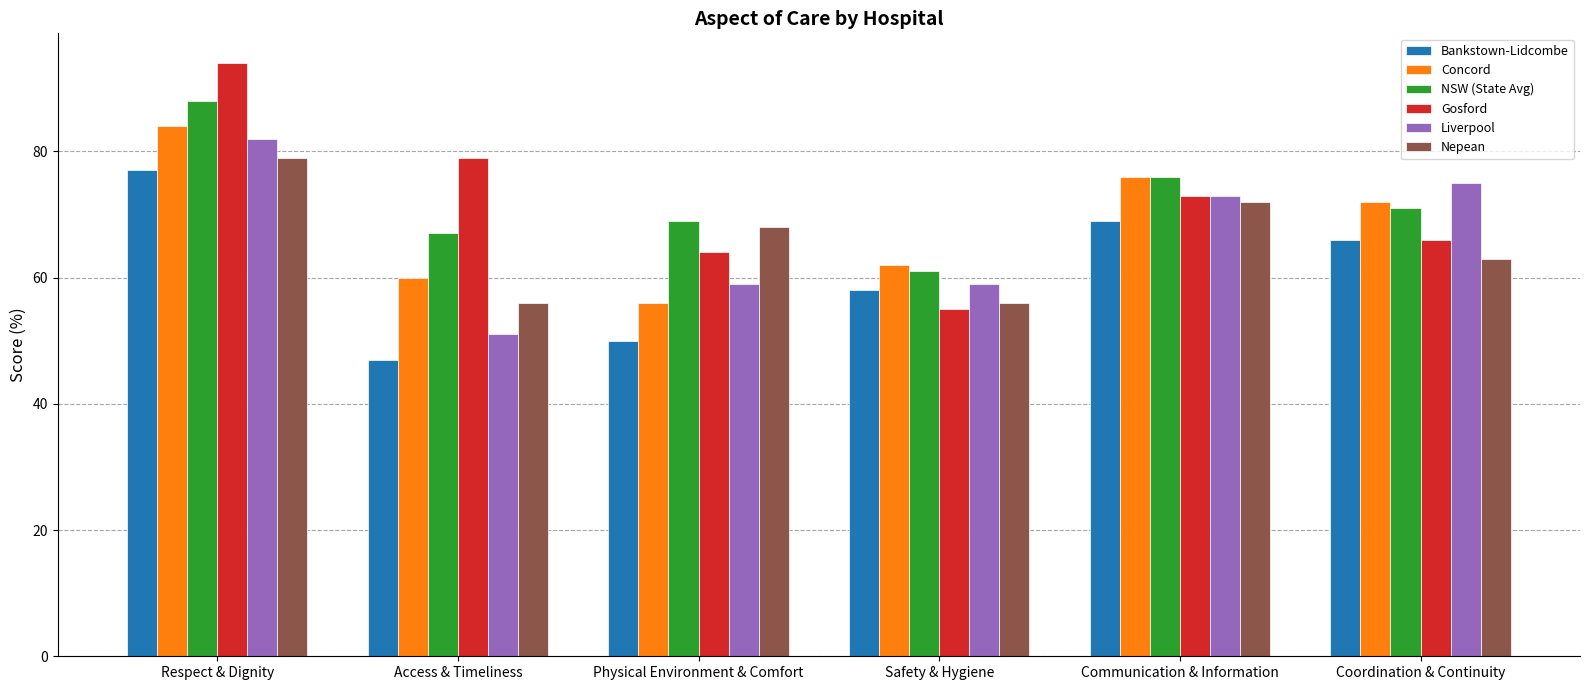

True or false: NSW (State Avg) has a value of 67 at Access & Timeliness.

True